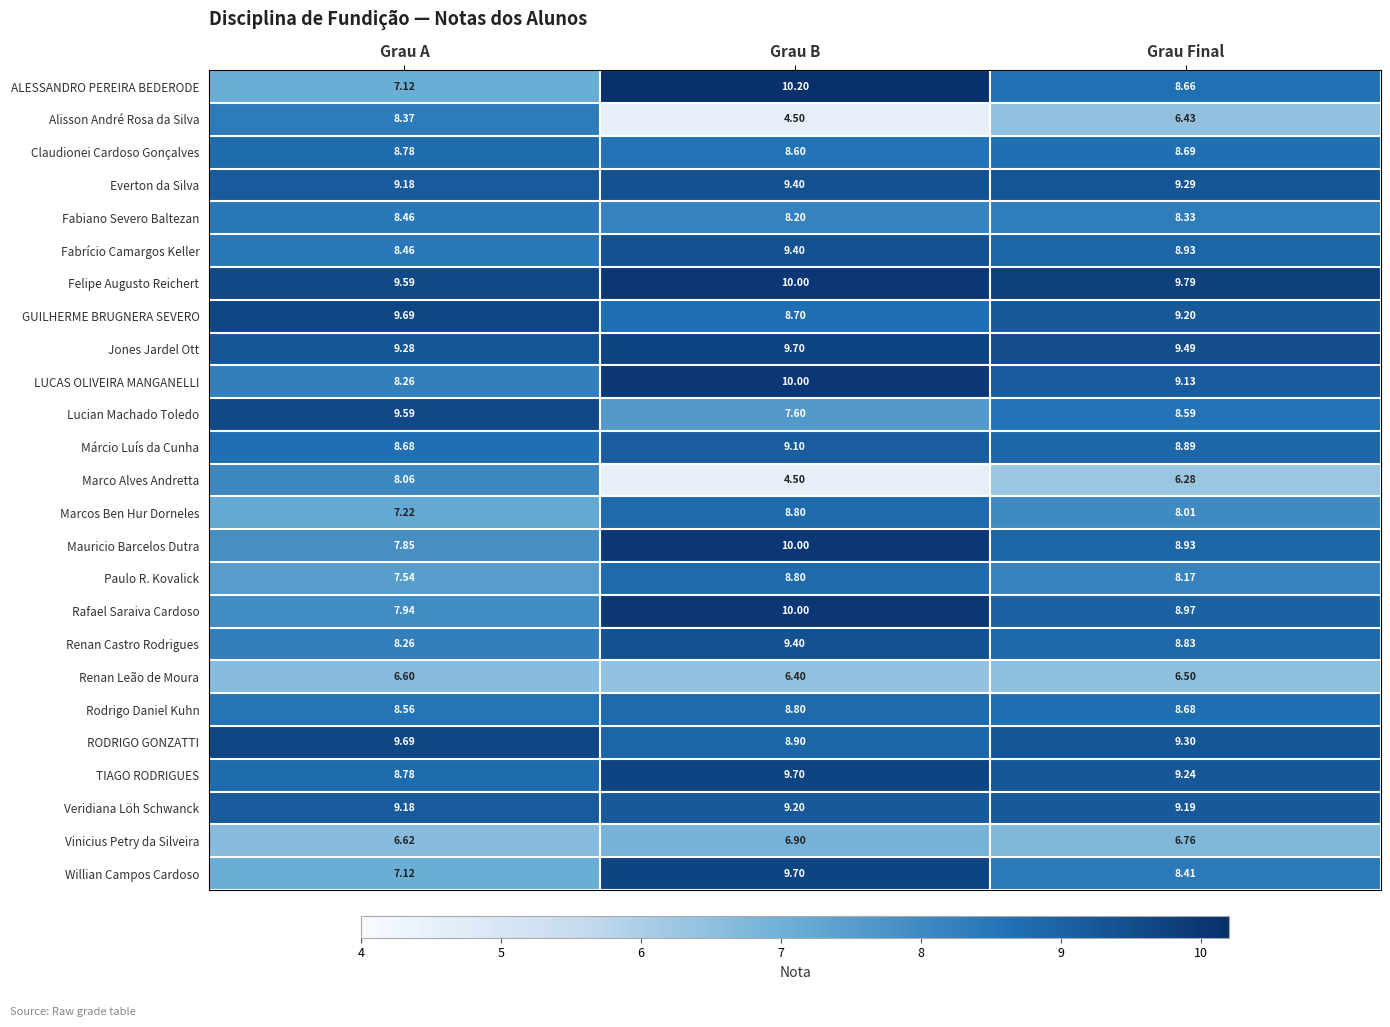

Which series has the widest spread of values?

Alisson André Rosa da Silva